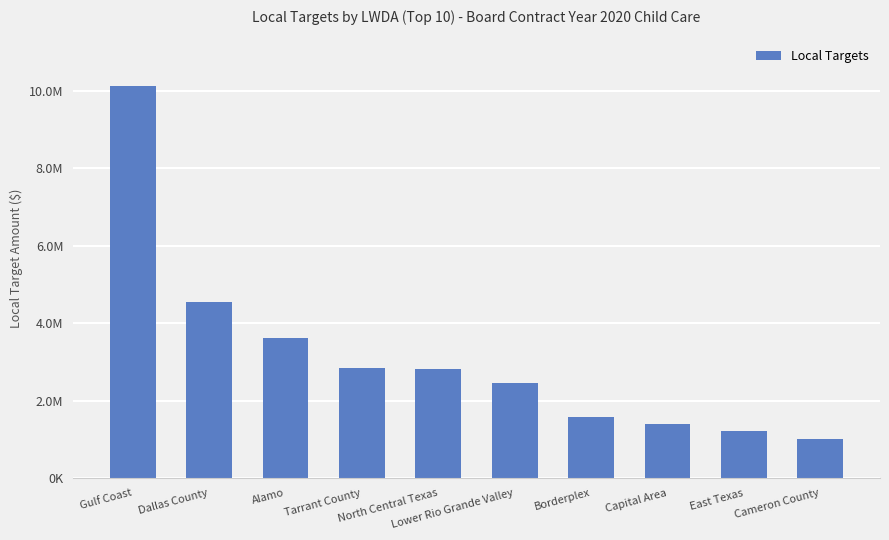

How many values exceed 2814403?

4